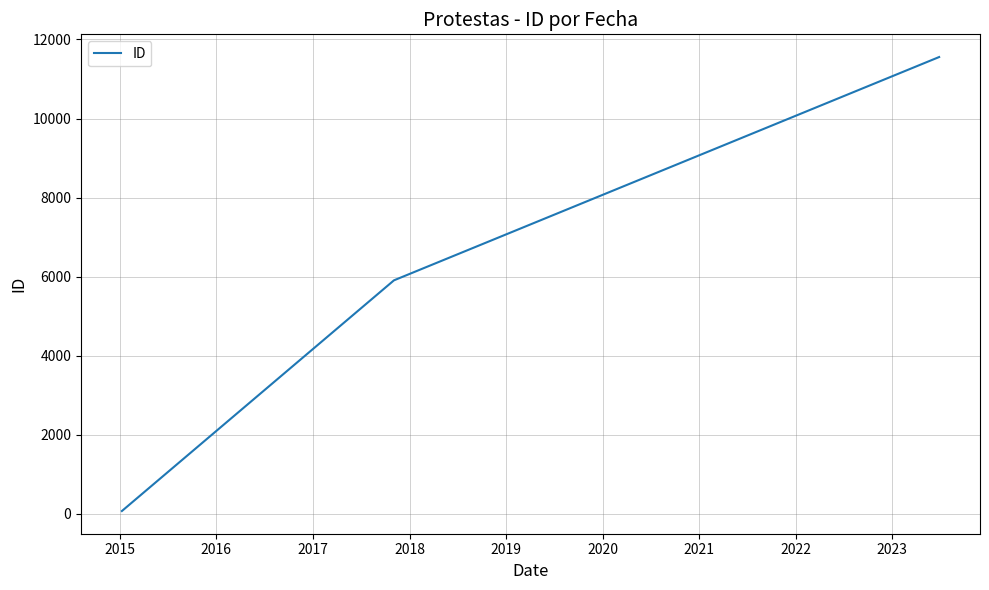

What is the sum of all values?

17531